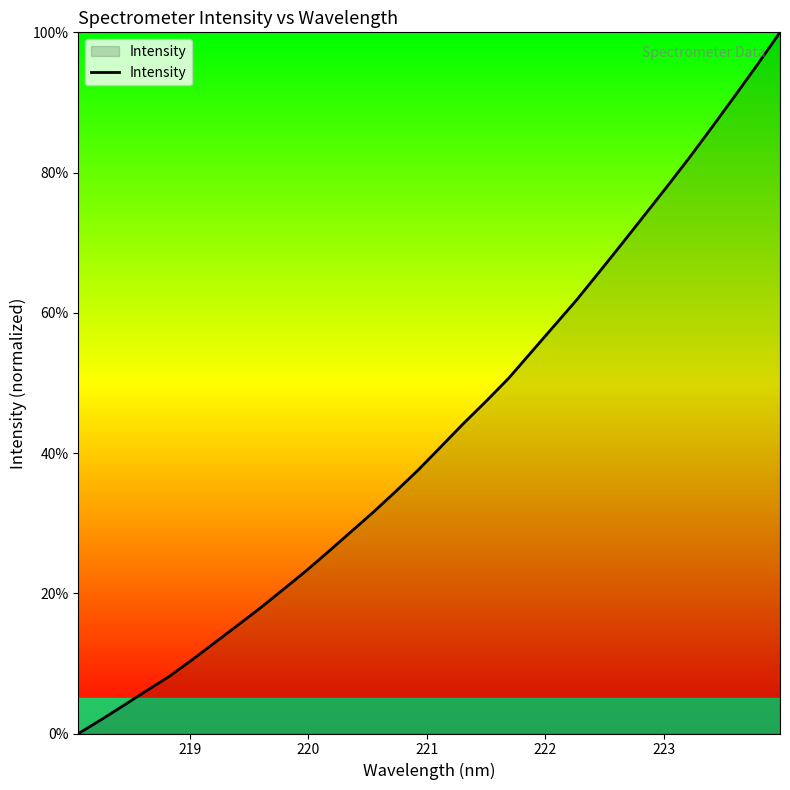

Reading left to right, list all the values displayed in this chart.

0.0	2.0	4.0	6.1	8.1	10.5	12.9	15.4	17.8	20.4	23.1	25.8	28.7	31.5	34.5	37.6	40.9	44.2	47.4	50.7	54.4	58.1	61.8	65.8	69.8	73.9	78.0	82.2	86.5	90.9	95.4	100.0